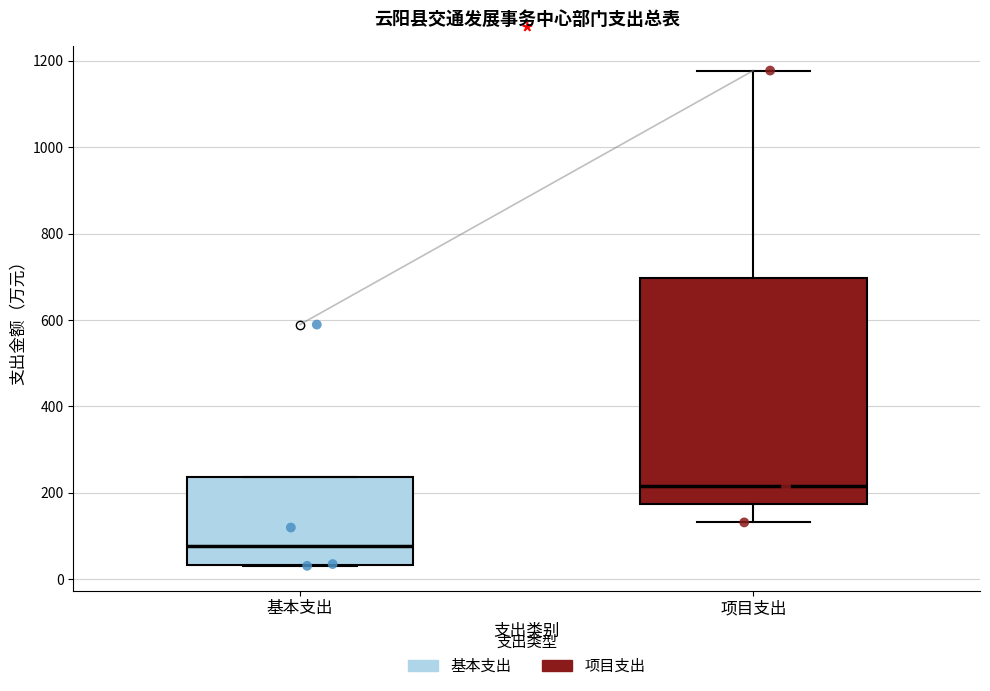

Reading left to right, transcribe this box plot: for each box, give where its median line is, the range the box spans, and where its two whiskers end, as read against the y-axis. The values are not printed on the chart, so give them approximately, as read against the axis.

基本支出: median 80, box 40 to 240, whiskers 40 to 240
项目支出: median 220, box 180 to 700, whiskers 140 to 1180